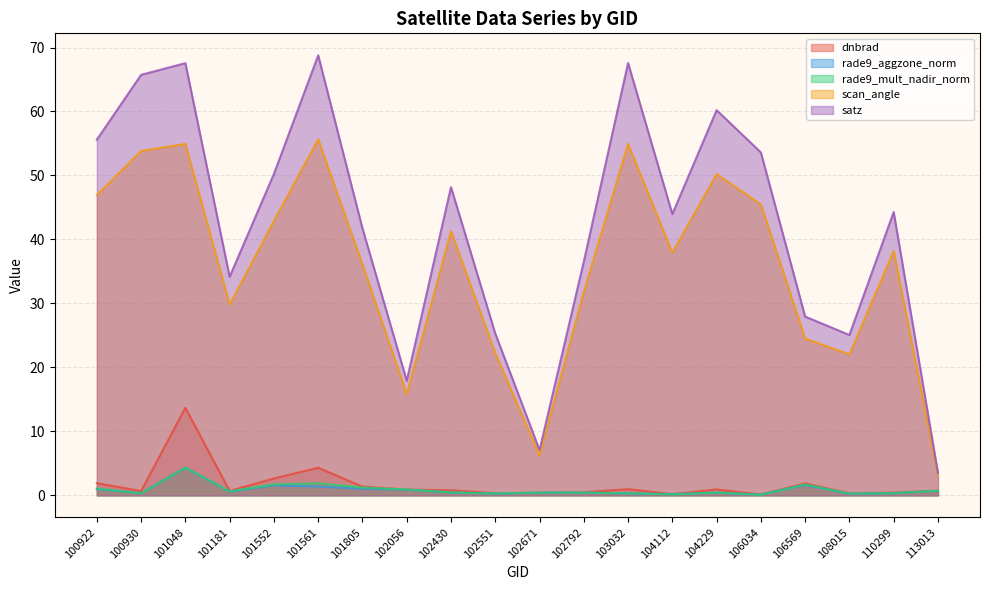

The satz series shows 6.3 at 108015. True or false?

False